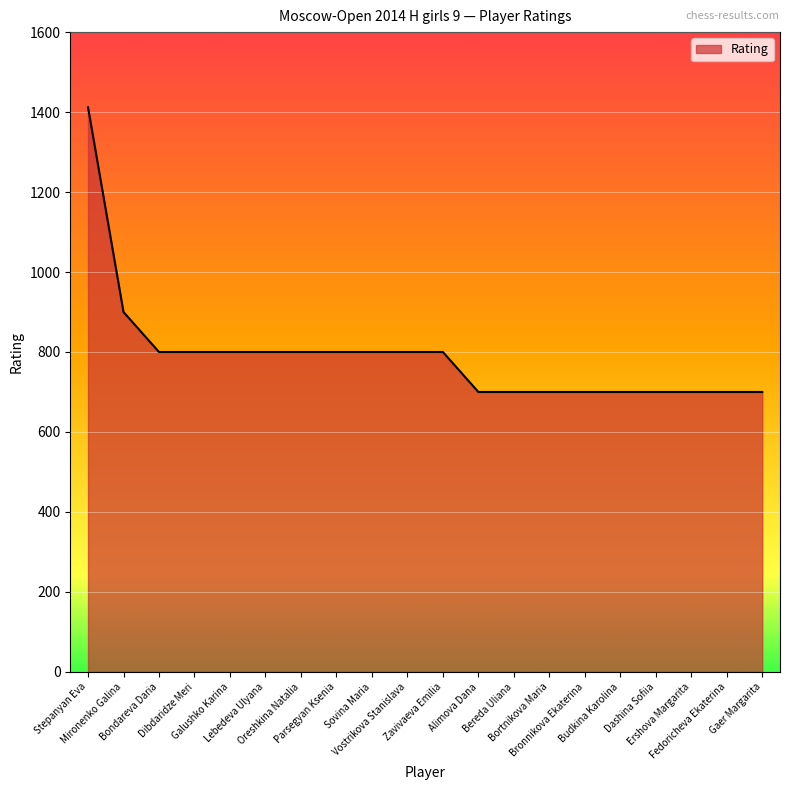

What is the maximum value shown in the chart?

1412